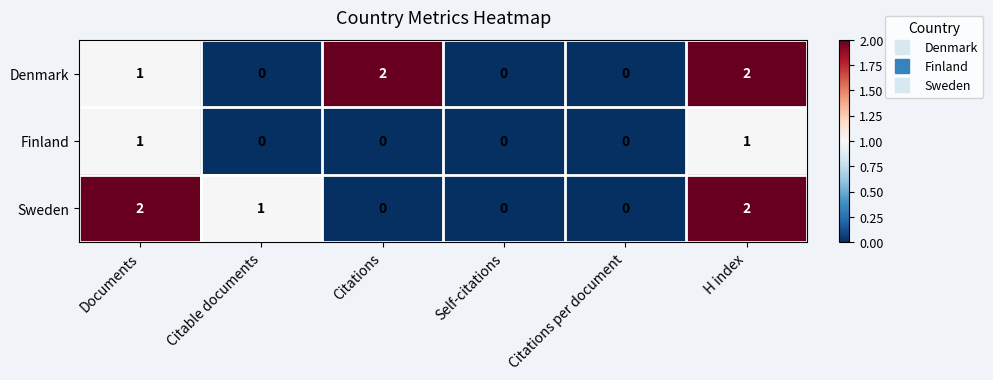

What is the total value across all series at Documents?

4